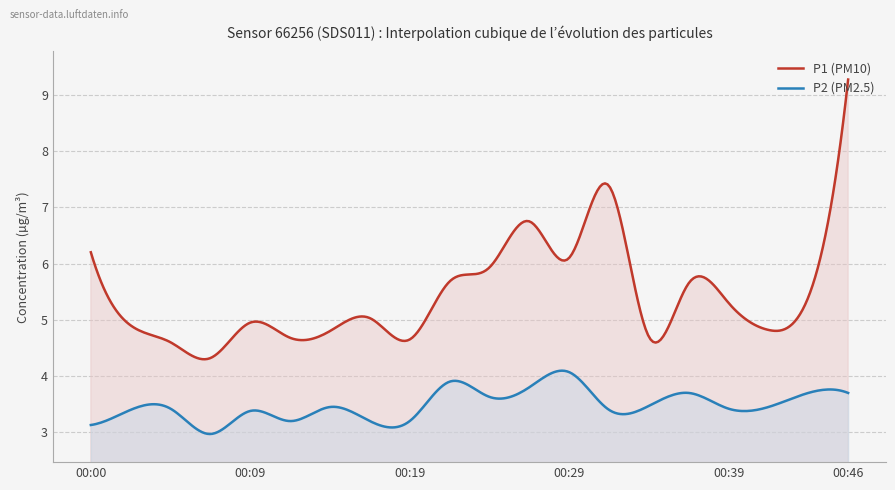

True or false: P2 and P1 intersect in this chart.

False